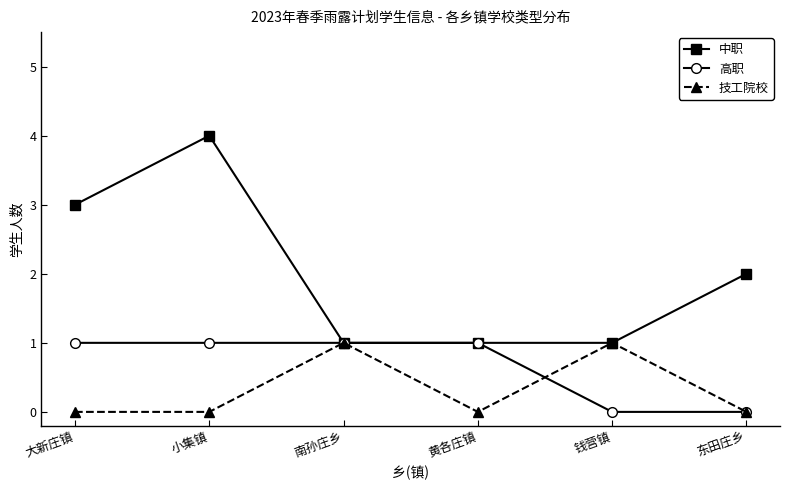

Which series has the largest total across all categories?

中职